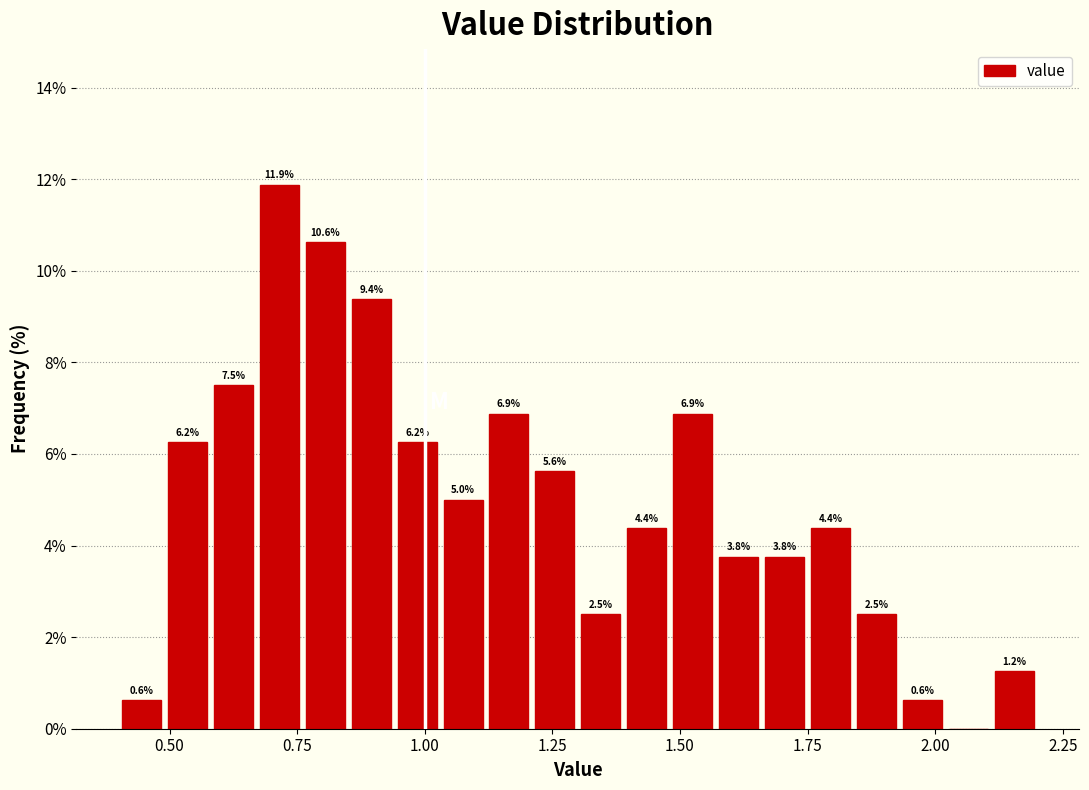

Read against the x-axis, roughly where is the centre of the tallest bar?

0.70